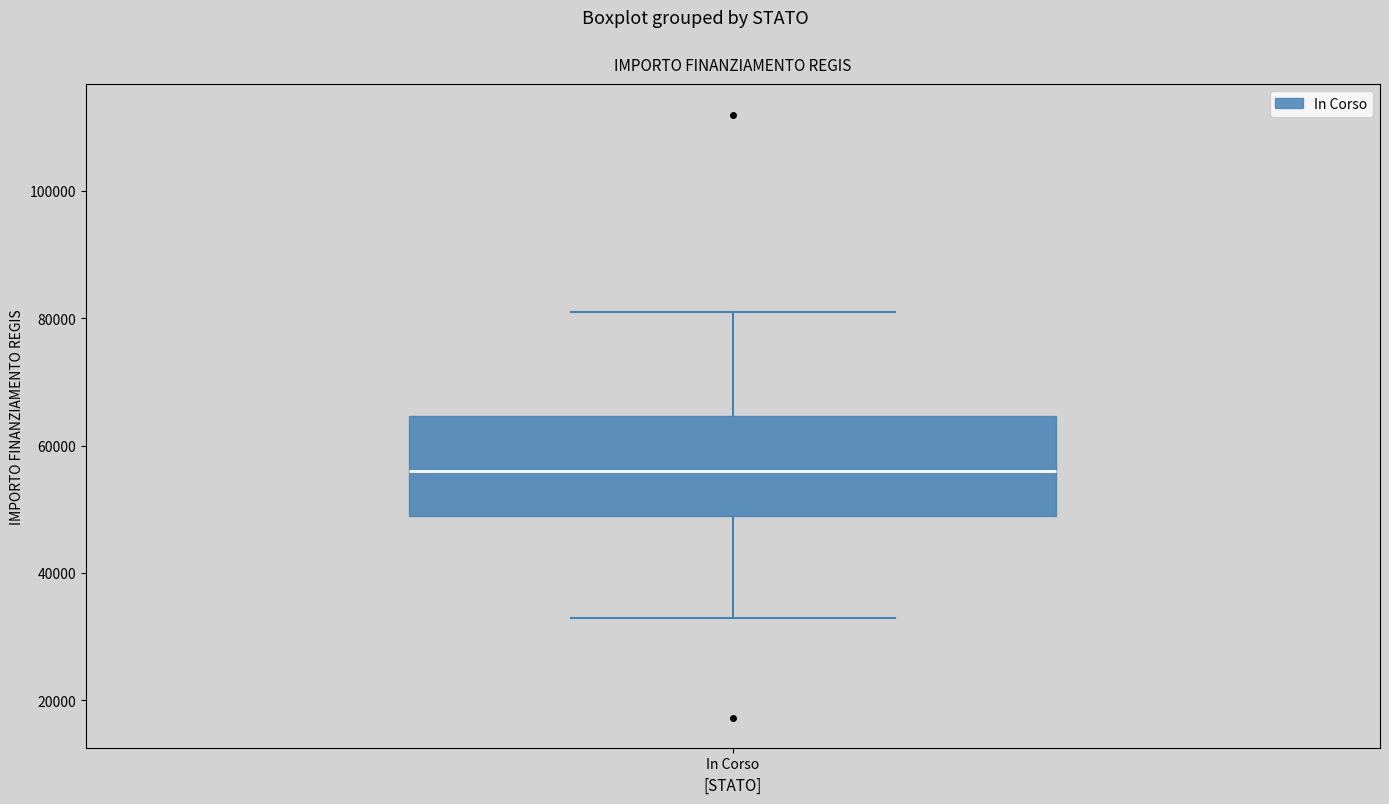

Where does the median line of the box for In Corso sit on the y-axis? The values are not printed on the chart, so give them approximately, as read against the axis.

56000